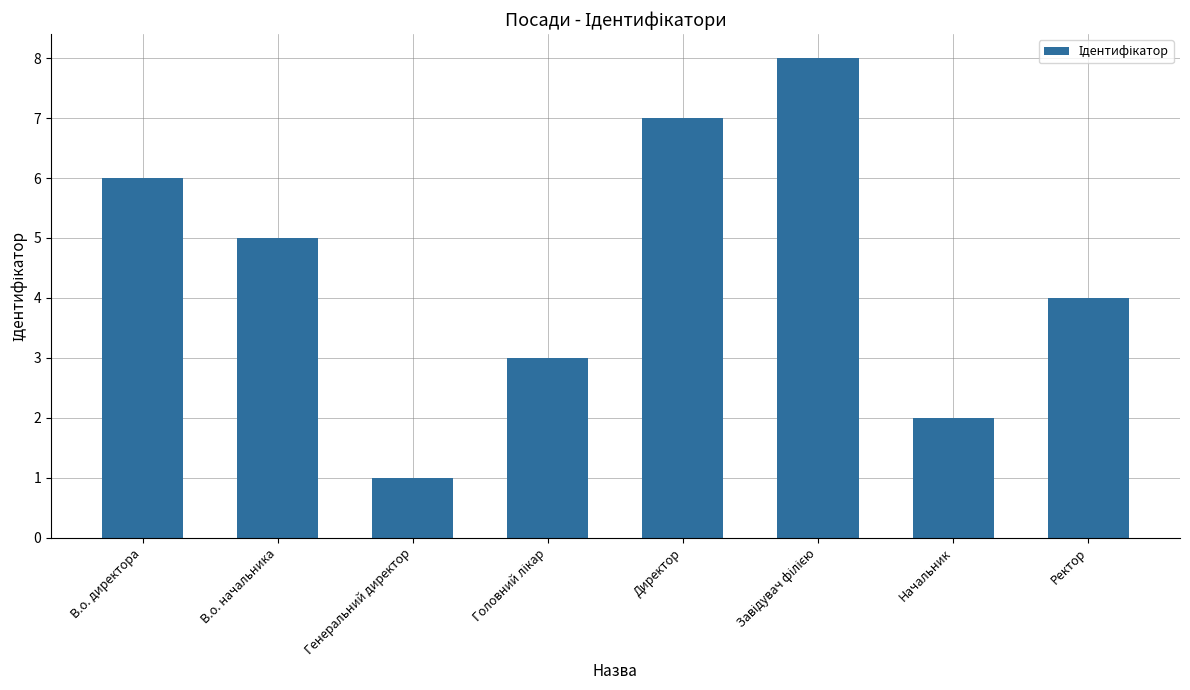

At which label is the value closest to 4?

Ректор